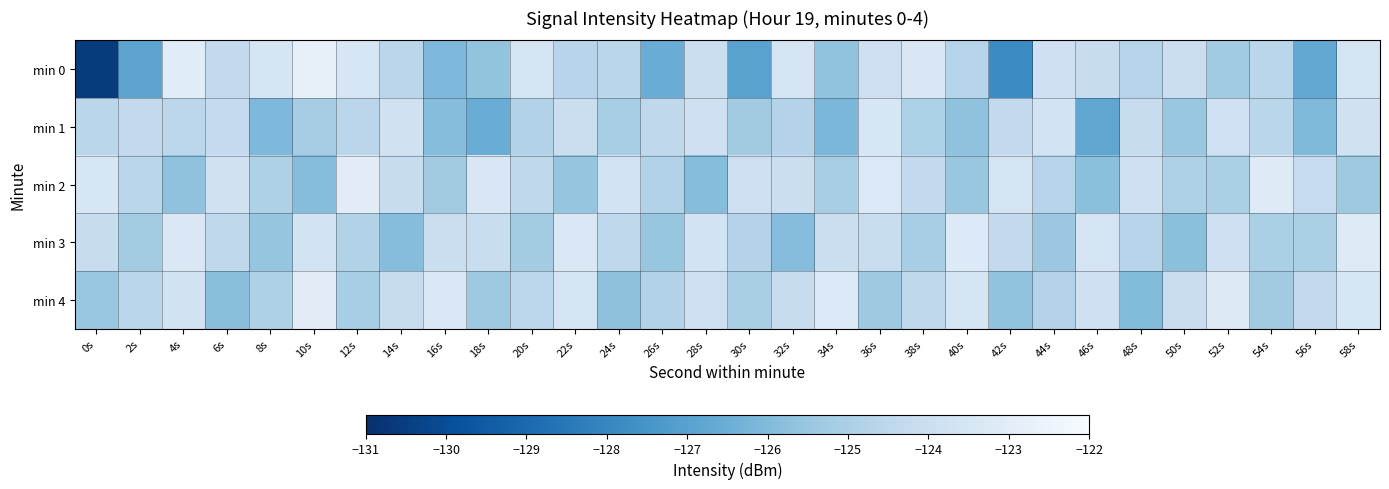

What is the total value across all series at 2s?

-625.6